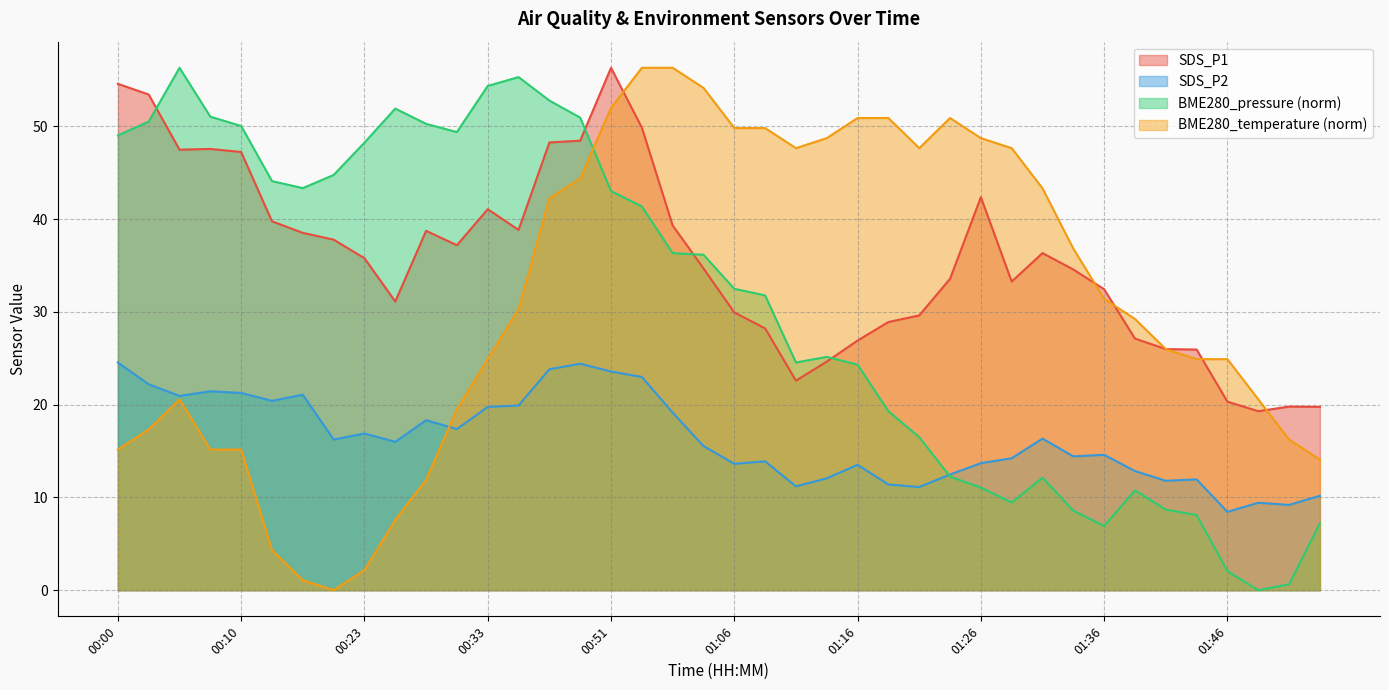

Reading right to left, extract all data points from this chart.

BME280_pressure: 01:54=7.2	01:51=0.6	01:49=0.0	01:46=2.1	01:44=8.1	01:42=8.7	01:38=10.8	01:36=6.9	01:33=8.6	01:31=12.1	01:28=9.5	01:26=11.1	01:24=12.2	01:21=16.5	01:19=19.3	01:16=24.3	01:14=25.2	01:11=24.6	01:09=31.8	01:06=32.5	00:58=36.2	00:56=36.3	00:53=41.4	00:51=43.0	00:46=51.0	00:43=52.8	00:35=55.3	00:33=54.4	00:30=49.4	00:28=50.3	00:25=51.9	00:23=48.3	00:20=44.8	00:17=43.4	00:15=44.1	00:10=50.1	00:07=51.1	00:05=56.3	00:02=50.5	00:00=49.0
BME280_temperature: 01:54=14.1	01:51=16.2	01:49=20.6	01:46=24.9	01:44=24.9	01:42=26.0	01:38=29.2	01:36=31.4	01:33=36.8	01:31=43.3	01:28=47.7	01:26=48.7	01:24=50.9	01:21=47.7	01:19=50.9	01:16=50.9	01:14=48.7	01:11=47.7	01:09=49.8	01:06=49.8	00:58=54.2	00:56=56.3	00:53=56.3	00:51=52.0	00:46=44.4	00:43=42.2	00:35=30.3	00:33=24.9	00:30=19.5	00:28=11.9	00:25=7.6	00:23=2.2	00:20=0.0	00:17=1.1	00:15=4.3	00:10=15.2	00:07=15.2	00:05=20.6	00:02=17.3	00:00=15.2
SDS_P1: 01:54=19.8	01:51=19.8	01:49=19.3	01:46=20.3	01:44=25.9	01:42=26.0	01:38=27.1	01:36=32.5	01:33=34.6	01:31=36.4	01:28=33.3	01:26=42.4	01:24=33.6	01:21=29.6	01:19=28.9	01:16=26.9	01:14=24.6	01:11=22.6	01:09=28.2	01:06=29.9	00:58=34.7	00:56=39.3	00:53=49.9	00:51=56.3	00:46=48.5	00:43=48.3	00:35=38.9	00:33=41.1	00:30=37.2	00:28=38.8	00:25=31.1	00:23=35.8	00:20=37.8	00:17=38.5	00:15=39.8	00:10=47.2	00:07=47.6	00:05=47.5	00:02=53.5	00:00=54.6
SDS_P2: 01:54=10.2	01:51=9.2	01:49=9.4	01:46=8.4	01:44=11.9	01:42=11.8	01:38=12.8	01:36=14.6	01:33=14.4	01:31=16.4	01:28=14.2	01:26=13.7	01:24=12.5	01:21=11.1	01:19=11.4	01:16=13.5	01:14=12.1	01:11=11.2	01:09=13.9	01:06=13.6	00:58=15.6	00:56=19.1	00:53=23.0	00:51=23.6	00:46=24.4	00:43=23.8	00:35=19.9	00:33=19.8	00:30=17.4	00:28=18.3	00:25=16.0	00:23=16.9	00:20=16.2	00:17=21.1	00:15=20.4	00:10=21.3	00:07=21.4	00:05=20.9	00:02=22.2	00:00=24.6